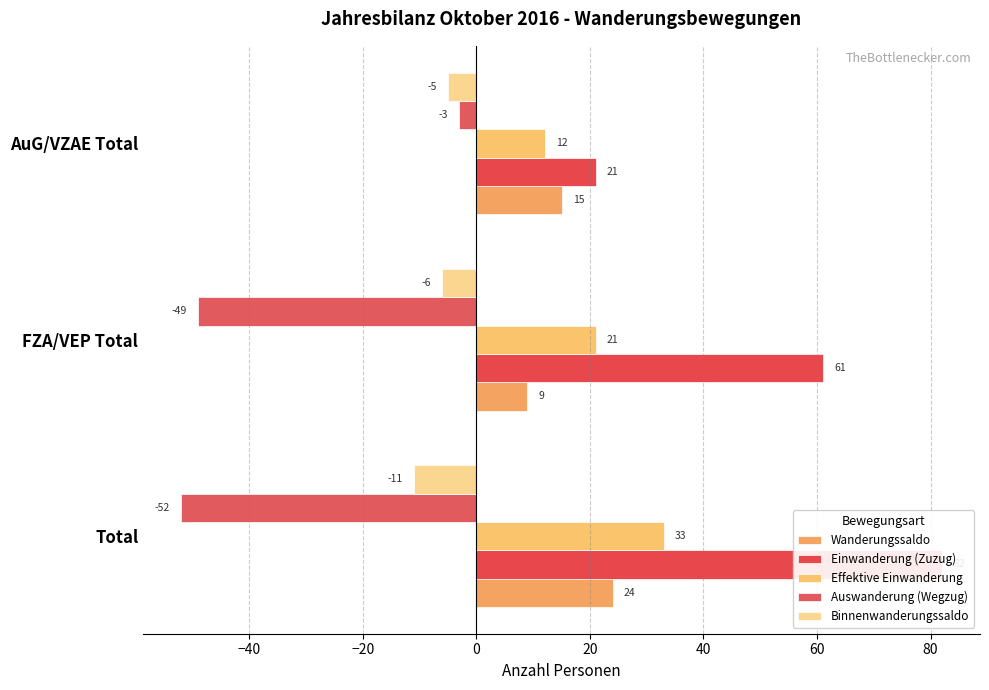

Is it true that Einwanderung (Zuzug) equals 21 at AuG/VZAE Total?

True